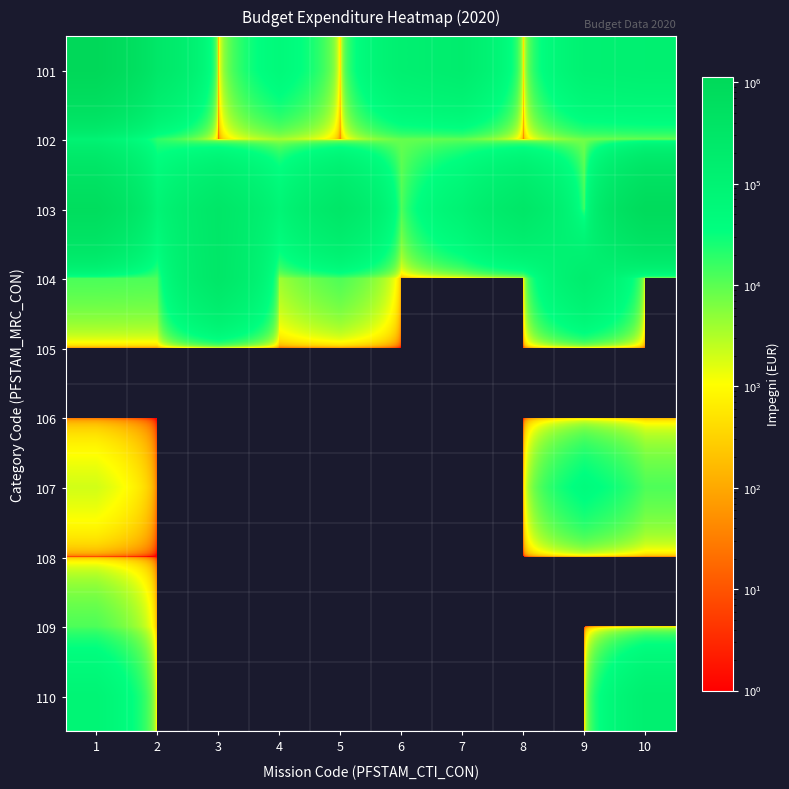

At how many categories does at least one series exceed 909777?

1